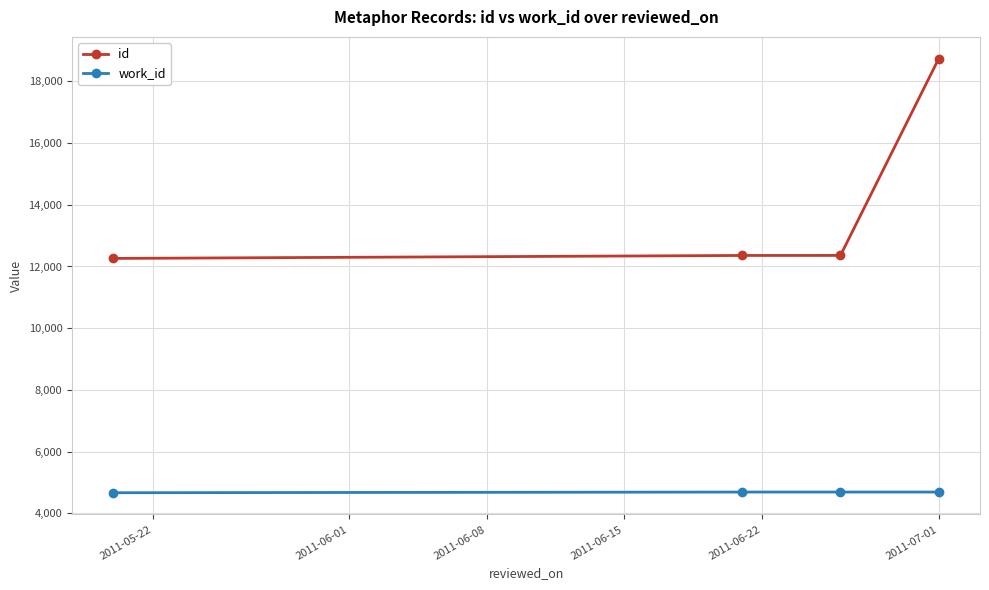

What is the value of the id point at the 4th from the left?

18741